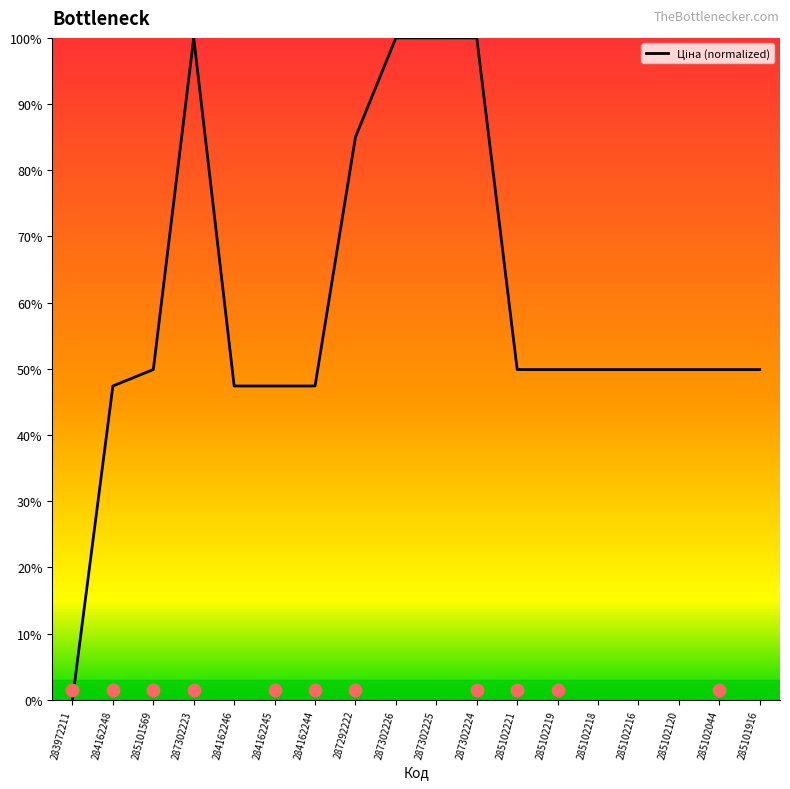

Between 287302224 and 285101916, which is larger?

287302224